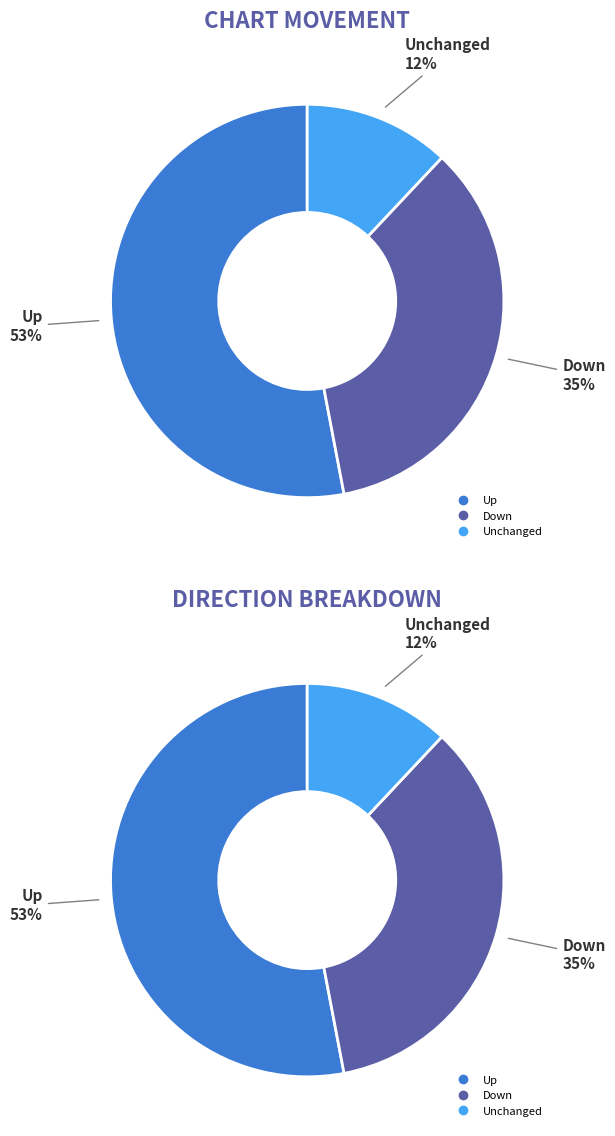

What percentage is the down slice, to the nearest percent?

35%